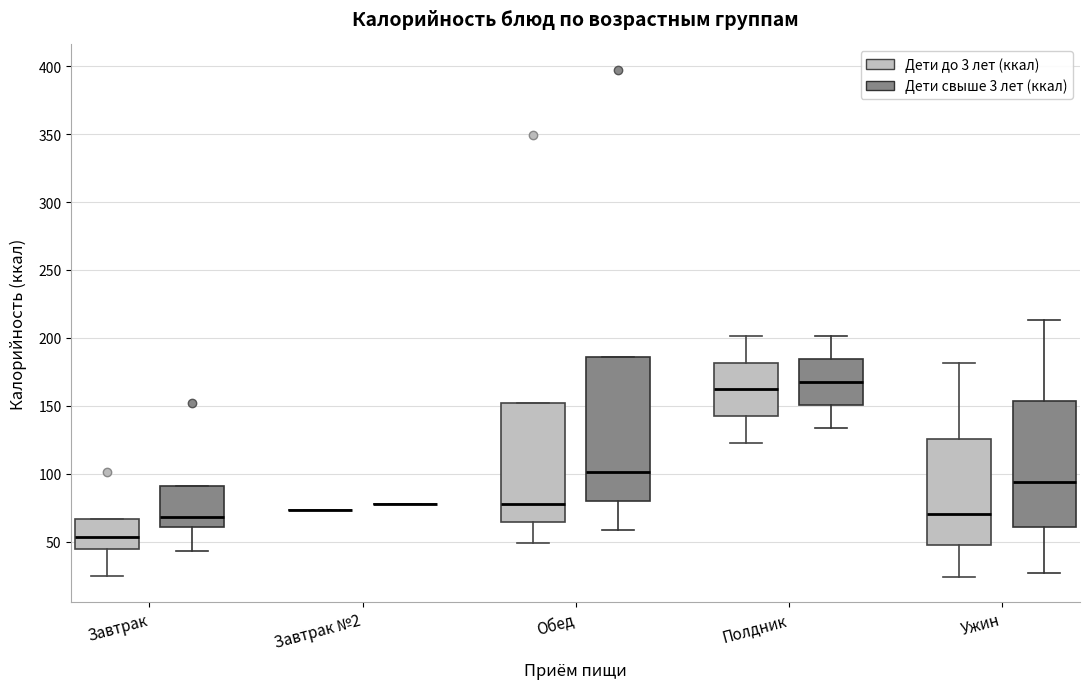

Which box is the tallest, from its lower edge to its upper edge?

Обед (Дети свыше 3 лет (ккал))